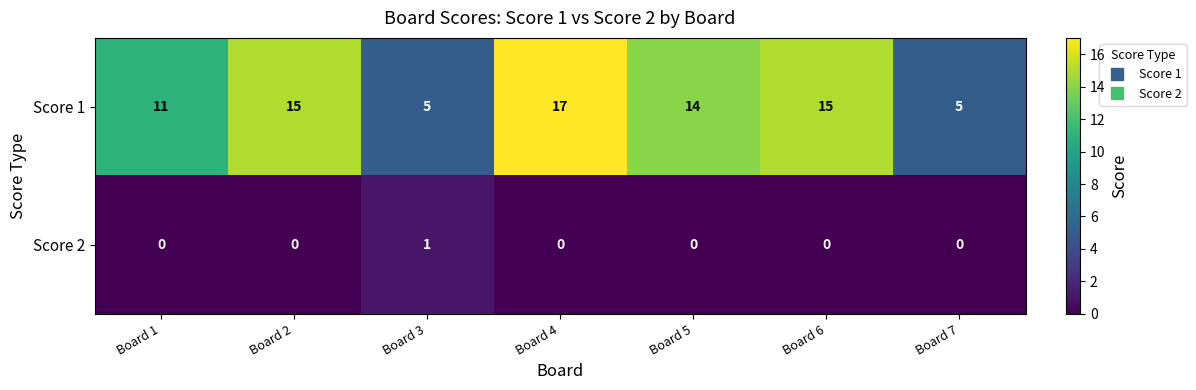

Which label corresponds to the largest value in the chart?

Board 4